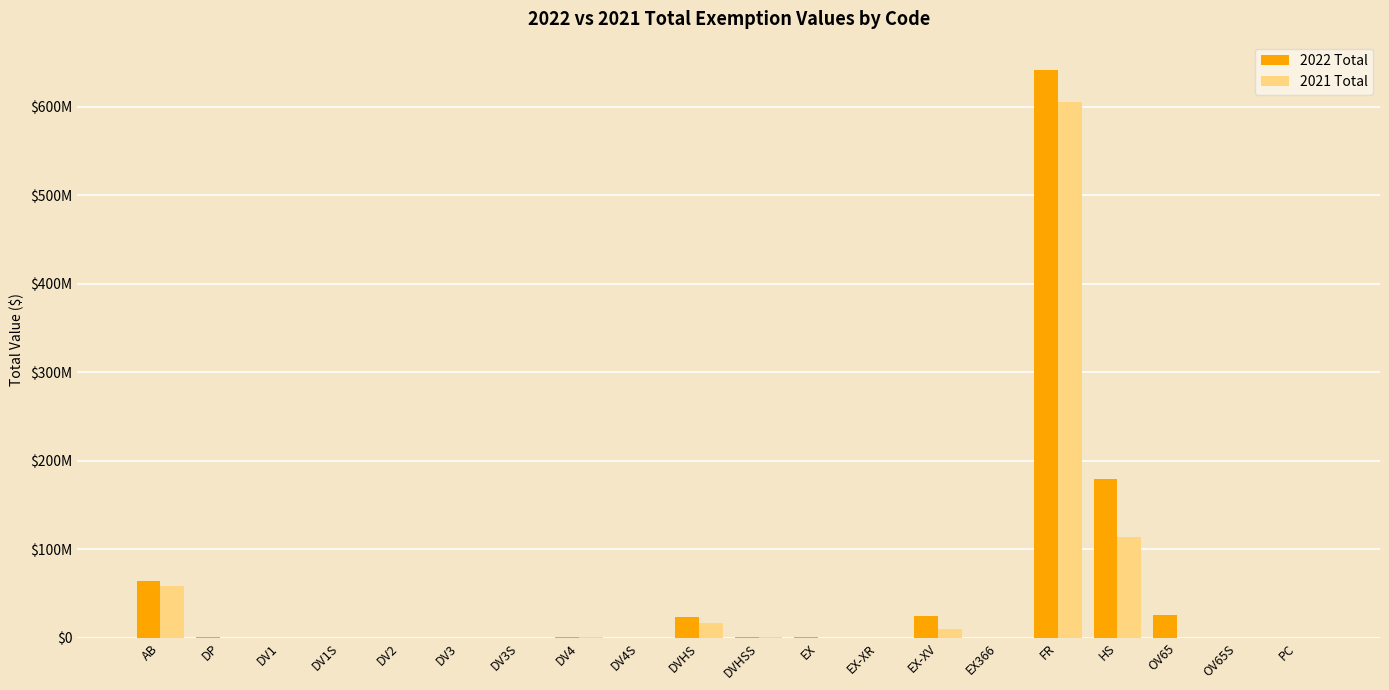

Reading right to left, extract all data points from this chart.

2022 Total: 94580	120252	25765451	179334080	641328701	41376	24265888	1860	574851	464206	23847819	0	504000	0	202000	133500	5000	74000	1000000	64469902
2021 Total: 94580	30000	309000	113876208	605514532	12083	10406105	1860	312851	422005	16563704	0	450000	5000	164000	114000	5000	59000	172500	58112498